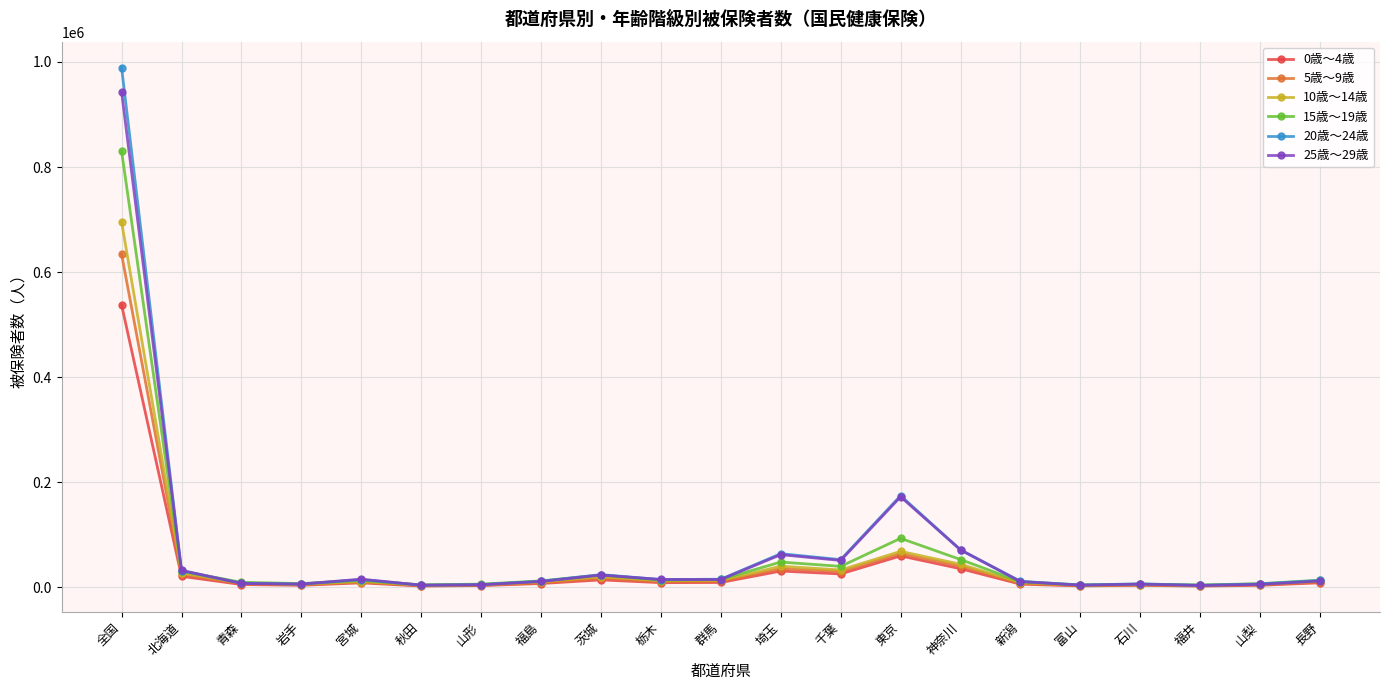

What is the total value across all series at 新潟?

54485